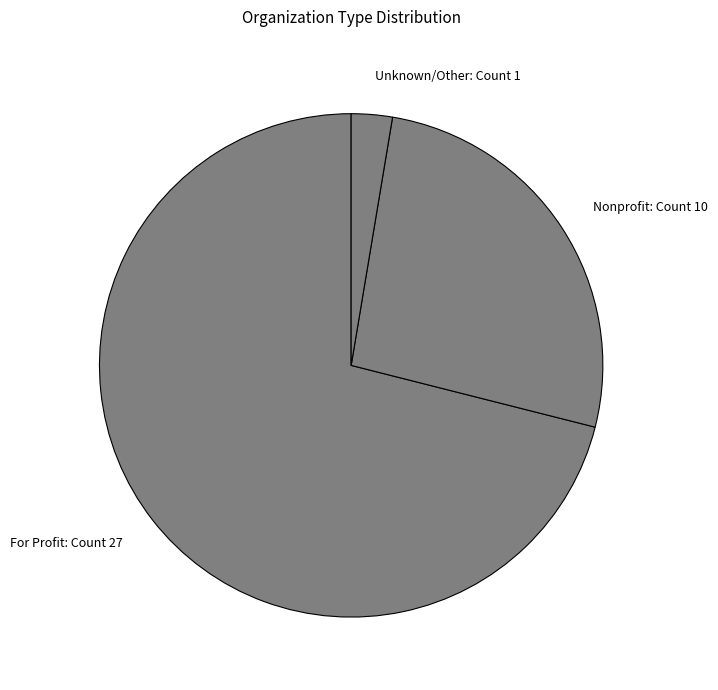

Count the number of slices in the pie.

3